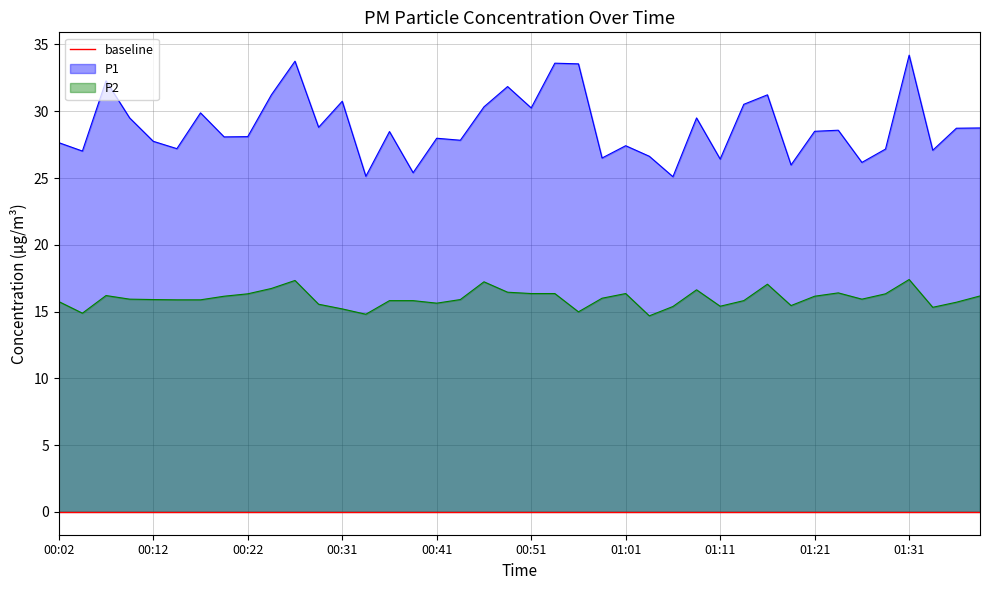

Reading left to right, extract all data points from this chart.

P1: 27.6	27.0	32.3	29.5	27.8	27.2	29.9	28.1	28.1	31.2	33.8	28.8	30.8	25.1	28.5	25.4	28.0	27.8	30.3	31.9	30.2	33.6	33.5	26.5	27.4	26.6	25.1	29.5	26.4	30.5	31.2	26.0	28.5	28.6	26.2	27.2	34.2	27.1	28.7	28.8
P2: 15.8	14.9	16.2	15.9	15.9	15.9	15.9	16.1	16.3	16.7	17.3	15.6	15.2	14.8	15.8	15.8	15.6	15.9	17.2	16.4	16.4	16.4	15.0	16.0	16.4	14.7	15.4	16.6	15.4	15.8	17.1	15.4	16.1	16.4	15.9	16.3	17.4	15.3	15.7	16.2